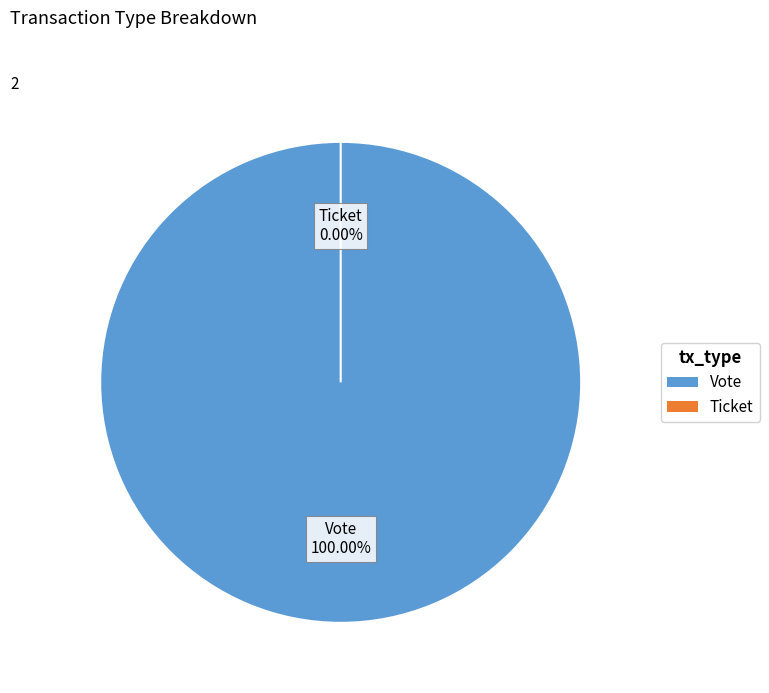

What percentage is the Vote slice, to the nearest percent?

100%